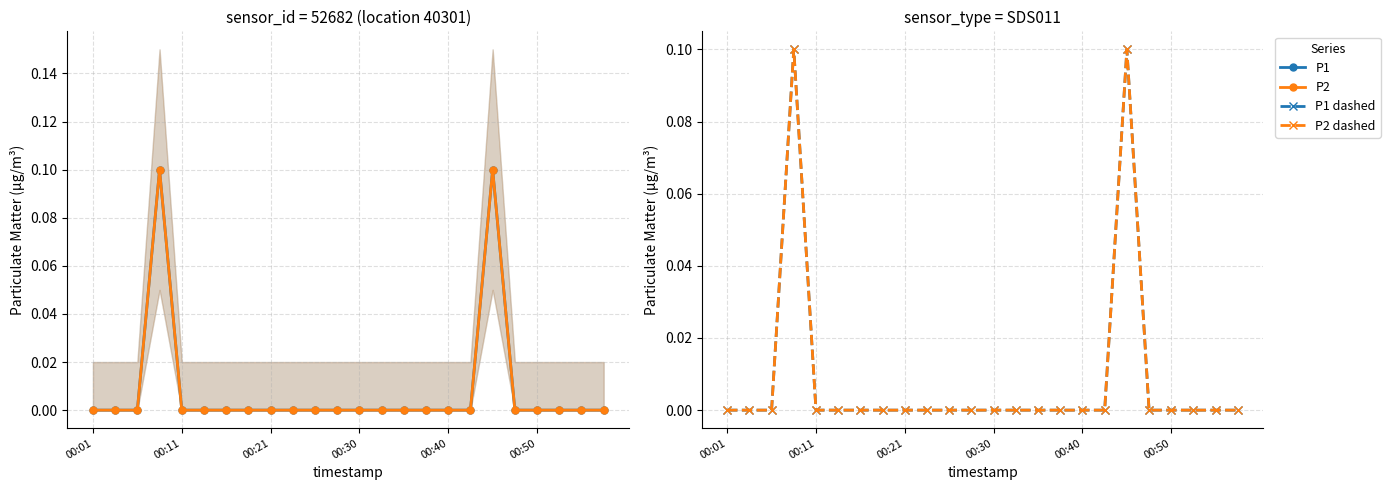

Reading left to right, list all the values displayed in this chart.

P1: 0.0	0.0	0.0	0.1	0.0	0.0	0.0	0.0	0.0	0.0	0.0	0.0	0.0	0.0	0.0	0.0	0.0	0.0	0.1	0.0	0.0	0.0	0.0	0.0
P2: 0.0	0.0	0.0	0.1	0.0	0.0	0.0	0.0	0.0	0.0	0.0	0.0	0.0	0.0	0.0	0.0	0.0	0.0	0.1	0.0	0.0	0.0	0.0	0.0